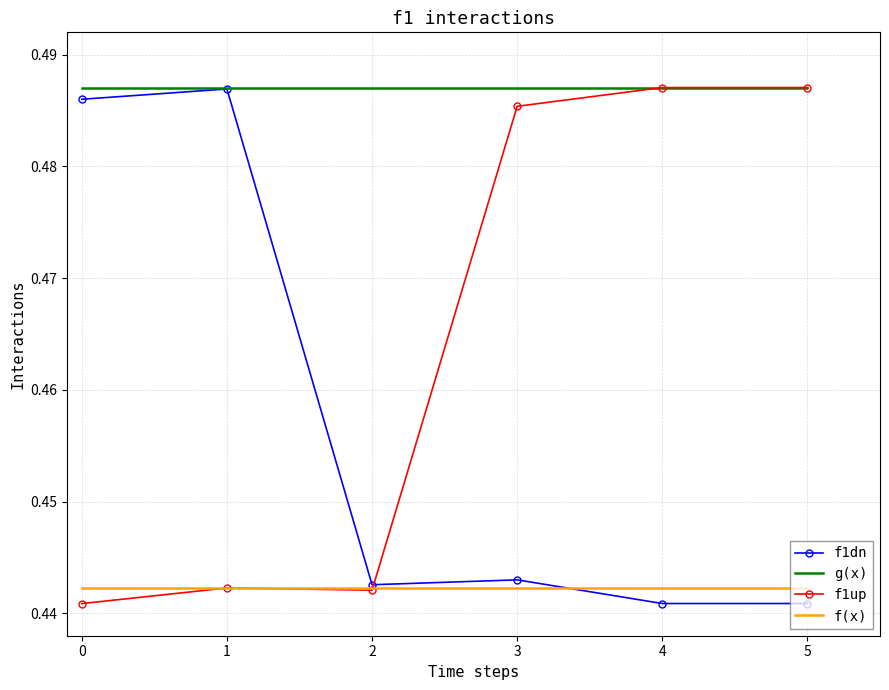

Which series changed the most between 2 and 4?

f1up